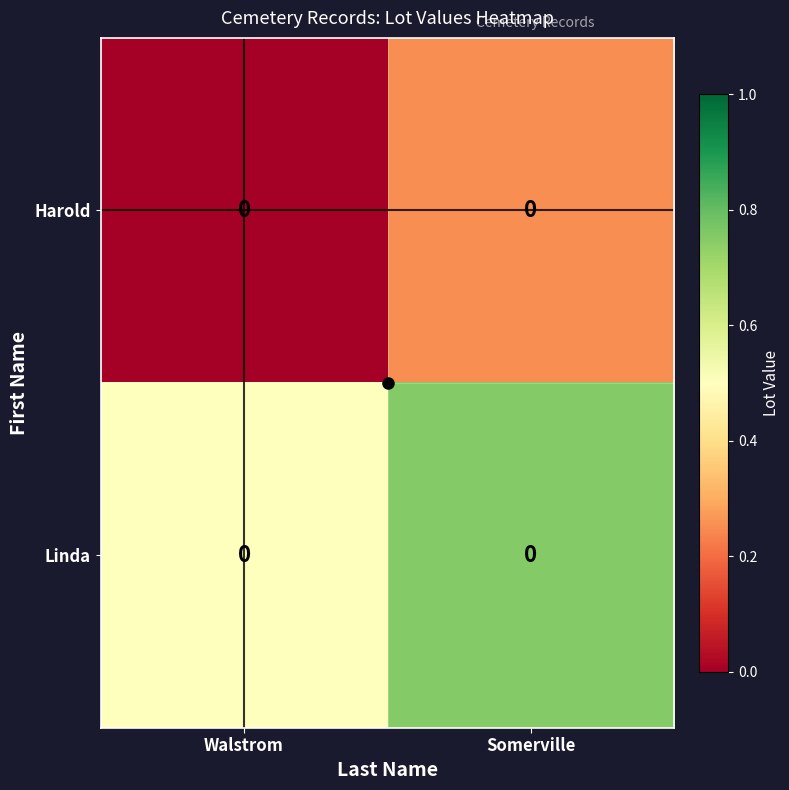

Reading left to right, what are all the values shown in this chart?

Harold: Walstrom=0.0	Somerville=0.0
Linda: Walstrom=0.0	Somerville=0.0